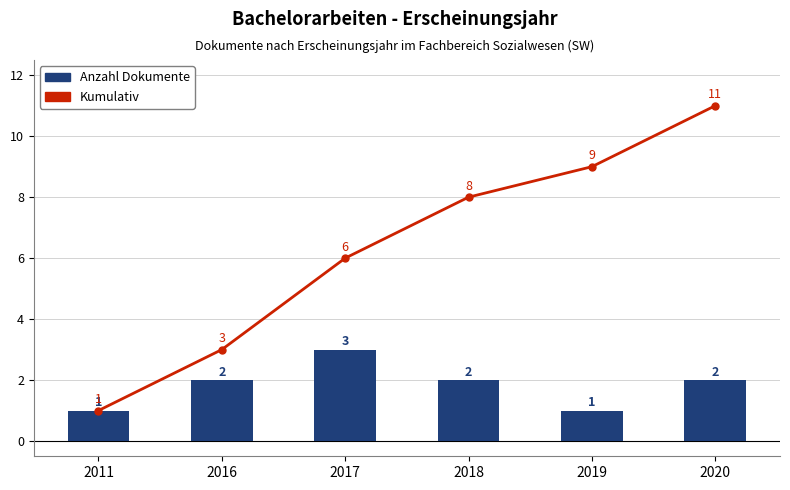

What is the greatest value displayed?

11